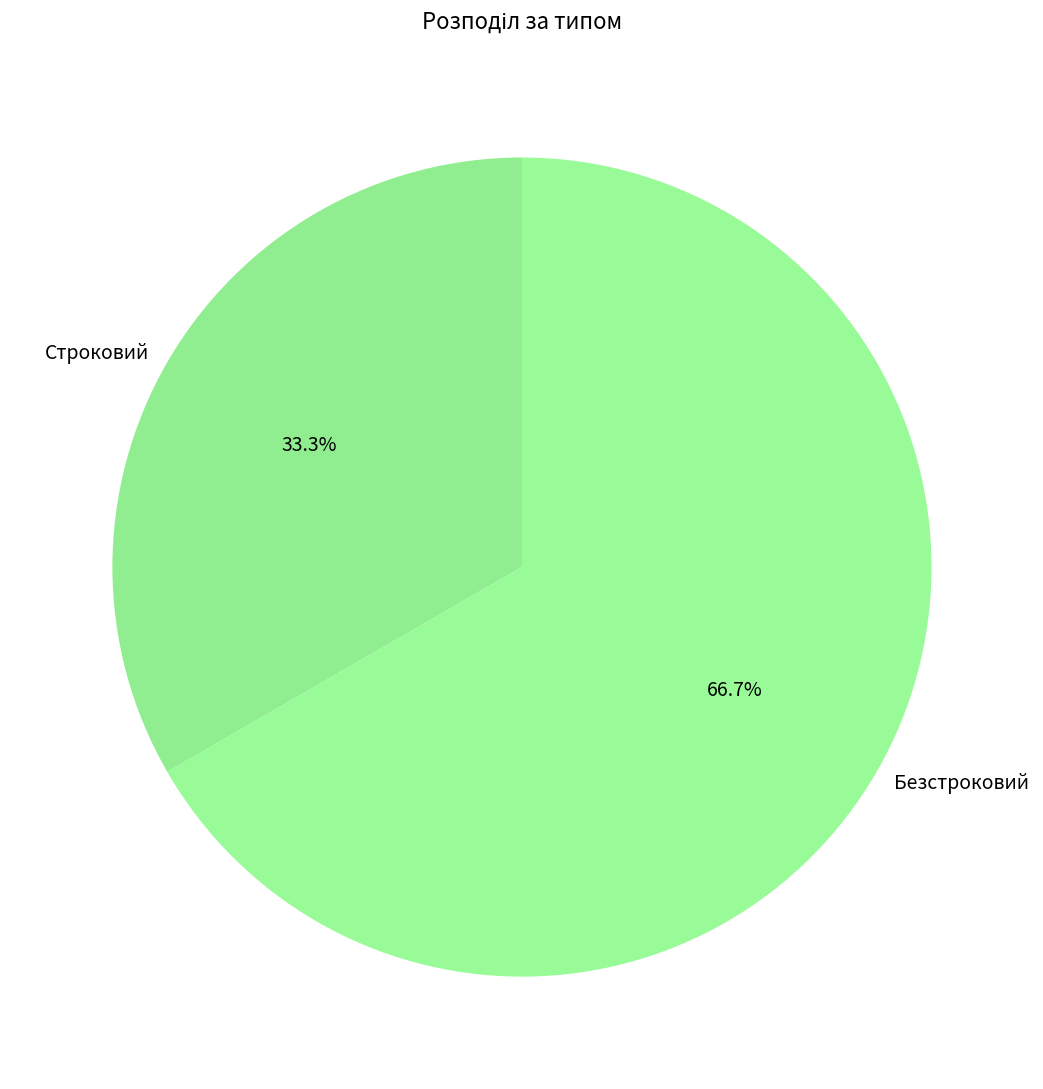

True or false: Строковий accounts for 33% of the total.

True